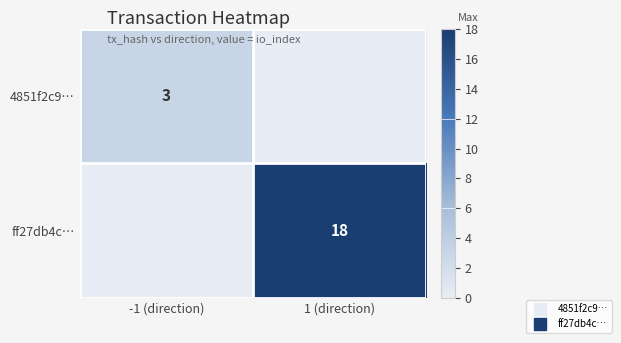

Which category has the highest value across all series?

1 (direction)